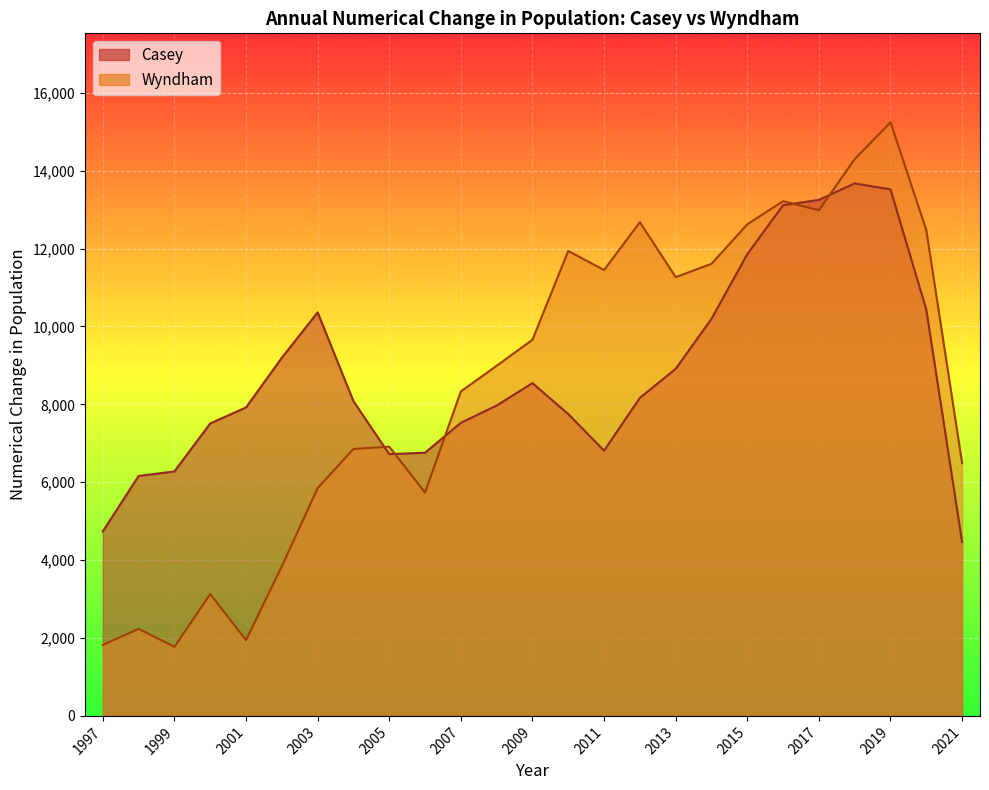

Between which two adjacent categories do Casey and Wyndham first intersect?

2004 and 2005